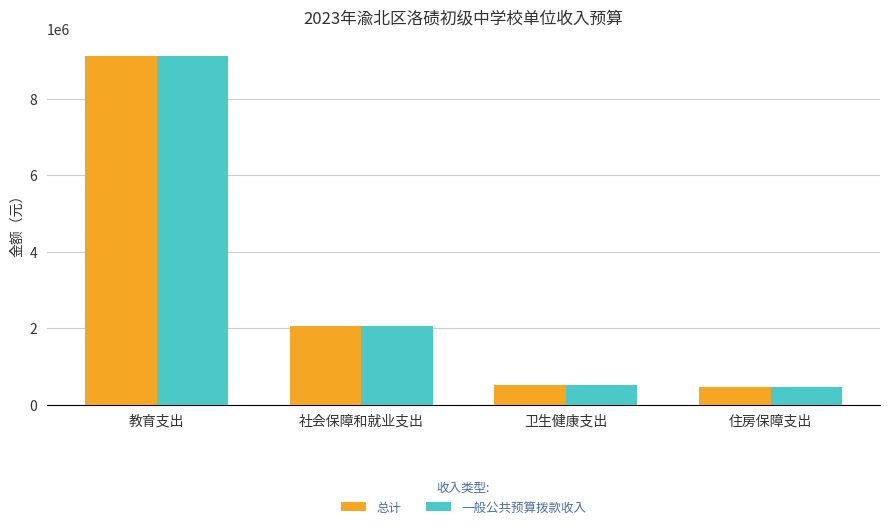

What position from the right is 住房保障支出?

1